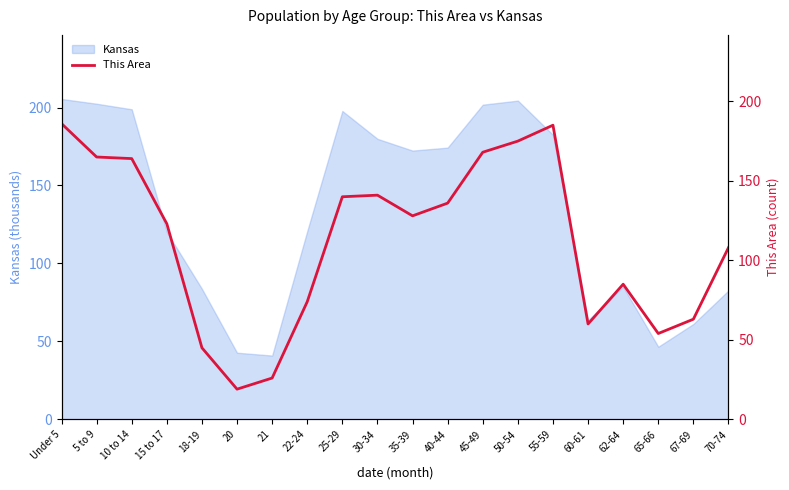

Reading right to left, transcribe all the data shown in this chart.

108	63	54	85	60	185	175	168	136	128	141	140	74	26	19	45	123	164	165	186